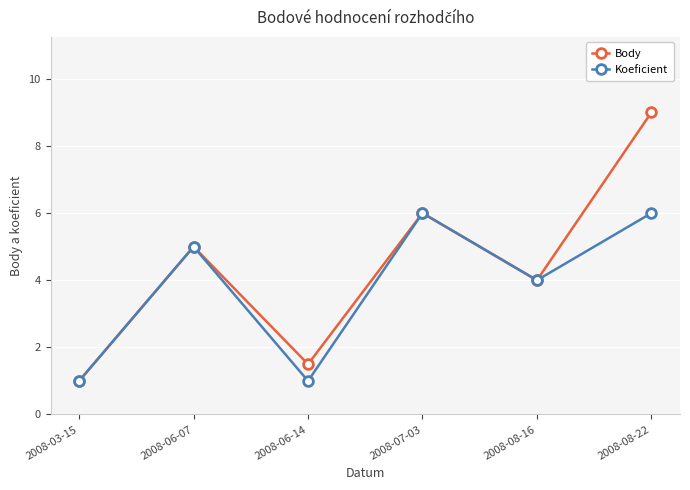

What is the sum of the Body values at 2008-07-03 and 2008-06-14?

7.5